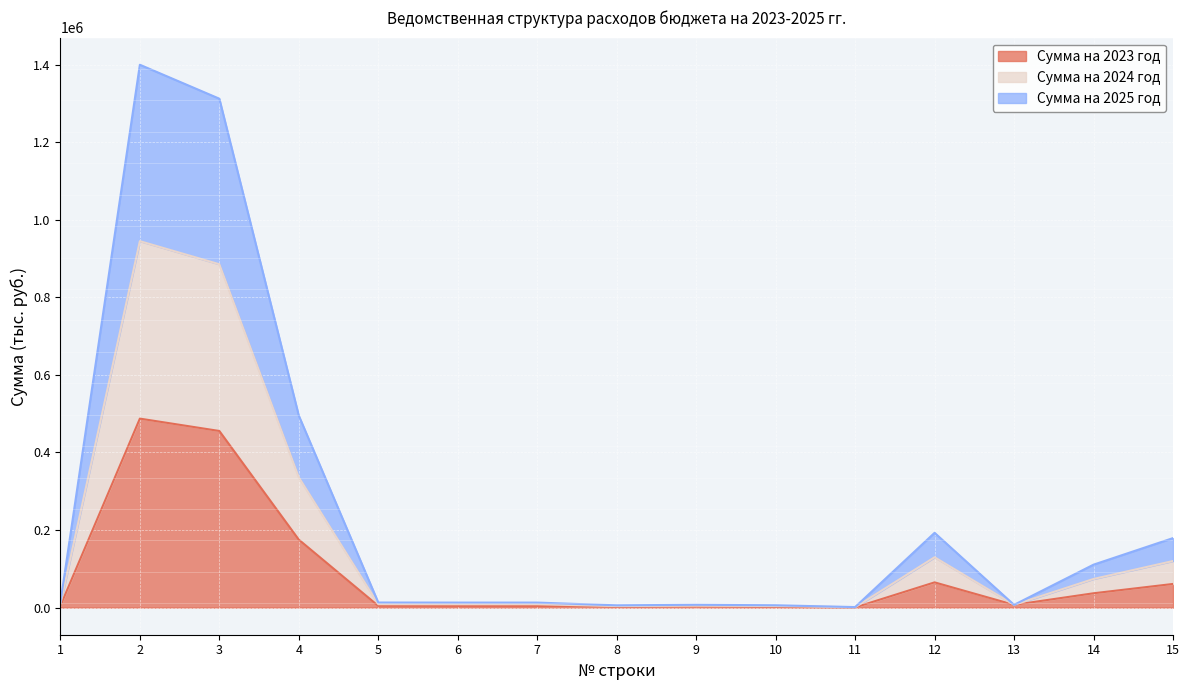

In Сумма на 2024 год, how many points are higher than both neighbors (excluding endpoints)?

3